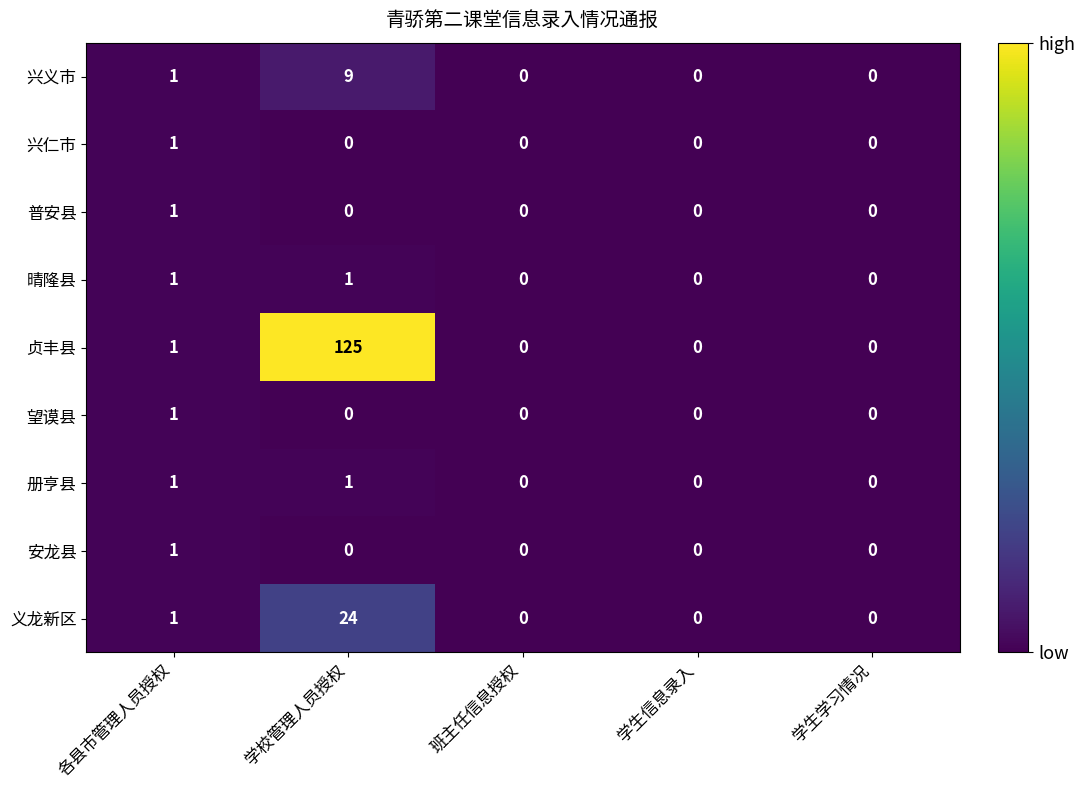

The value of 册亨县 at 学校管理人员授权 is 0. True or false?

False